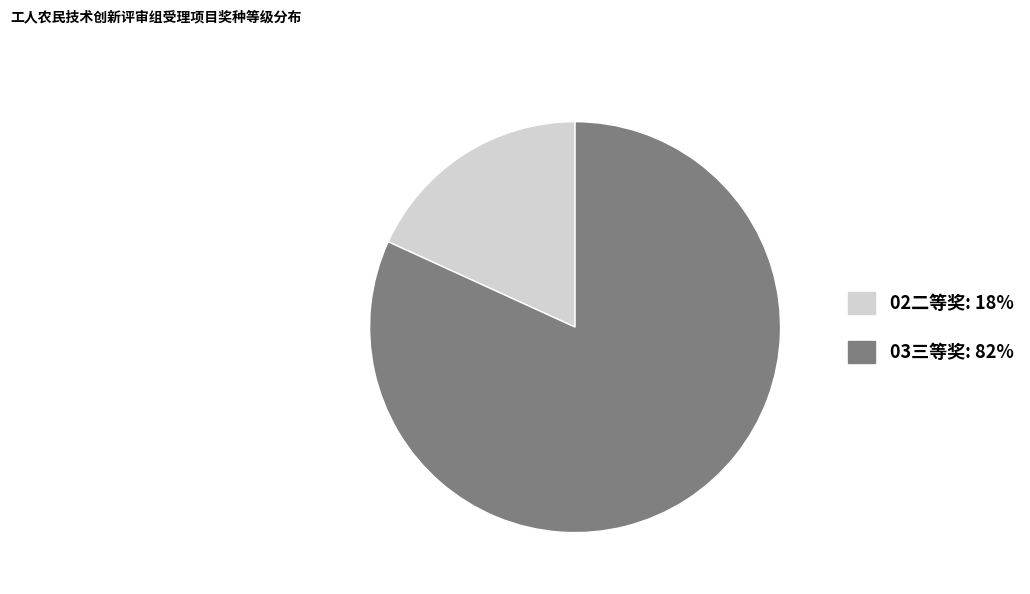

Rank the categories by value from highest to lowest.

03三等奖, 02二等奖